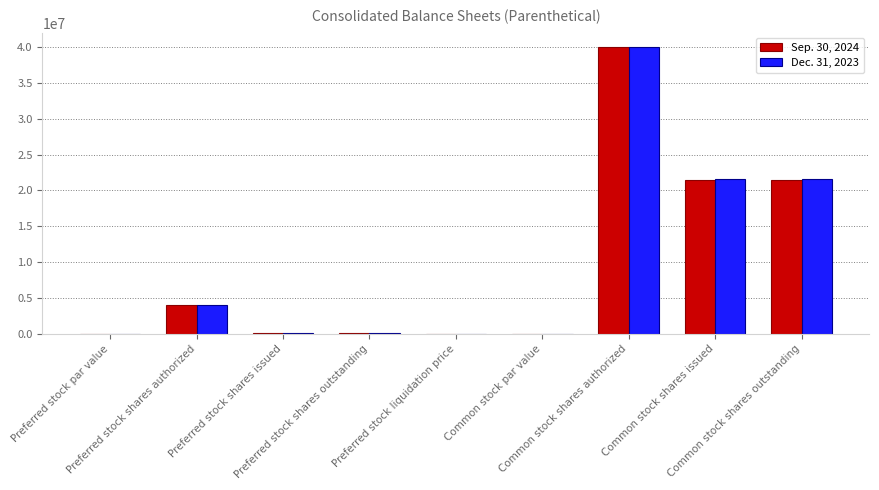

How many data points does each series have?

9